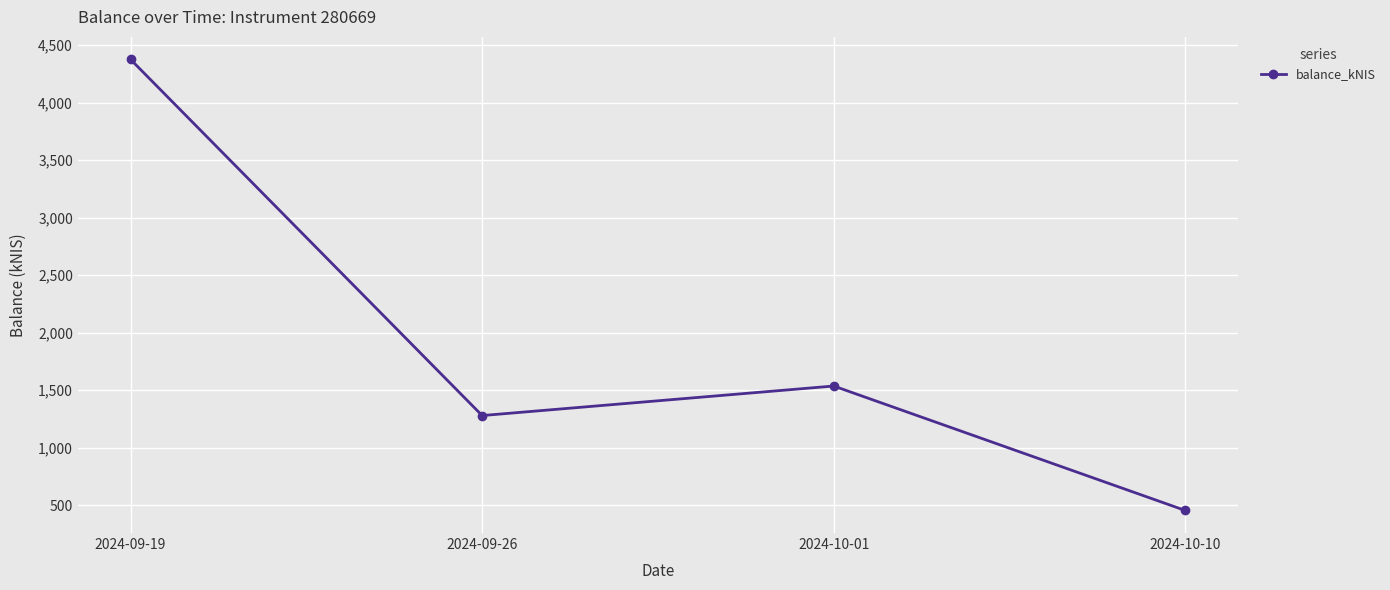

Reading left to right, transcribe all the data shown in this chart.

4374.8	1279.0	1535.7	453.8